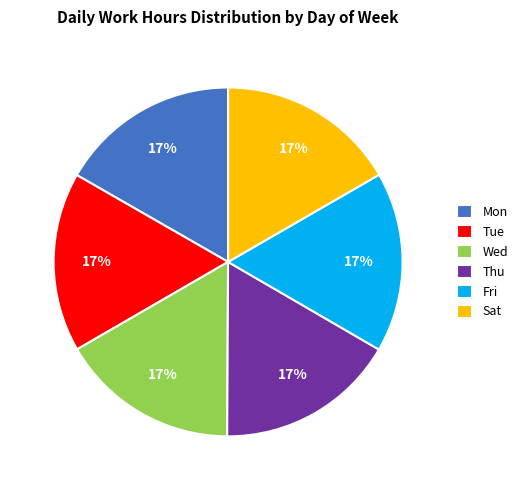

To the nearest percent, what percentage of the pie is Thu?

17%